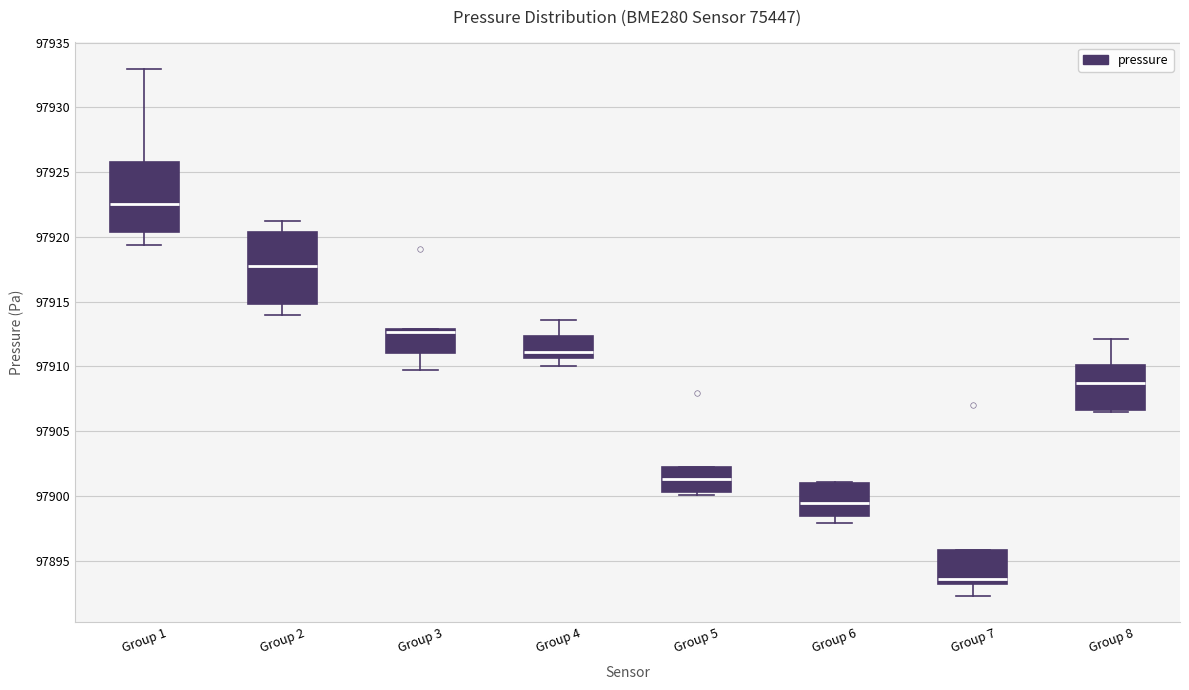

Reading left to right, transcribe this box plot: for each box, give where its median line is, the range the box spans, and where its two whiskers end, as read against the y-axis. The values are not printed on the chart, so give them approximately, as read against the axis.

Group 1: median 97922.5, box 97920.5 to 97926.0, whiskers 97919.5 to 97933.0
Group 2: median 97917.5, box 97915.0 to 97920.5, whiskers 97914.0 to 97921.0
Group 3: median 97912.5, box 97911.0 to 97913.0, whiskers 97909.5 to 97913.0
Group 4: median 97911.0, box 97910.5 to 97912.5, whiskers 97910.0 to 97913.5
Group 5: median 97901.5, box 97900.5 to 97902.0, whiskers 97900.0 to 97902.0
Group 6: median 97899.5, box 97898.5 to 97901.0, whiskers 97898.0 to 97901.0
Group 7: median 97893.5, box 97893.0 to 97896.0, whiskers 97892.5 to 97896.0
Group 8: median 97908.5, box 97906.5 to 97910.0, whiskers 97906.5 to 97912.0